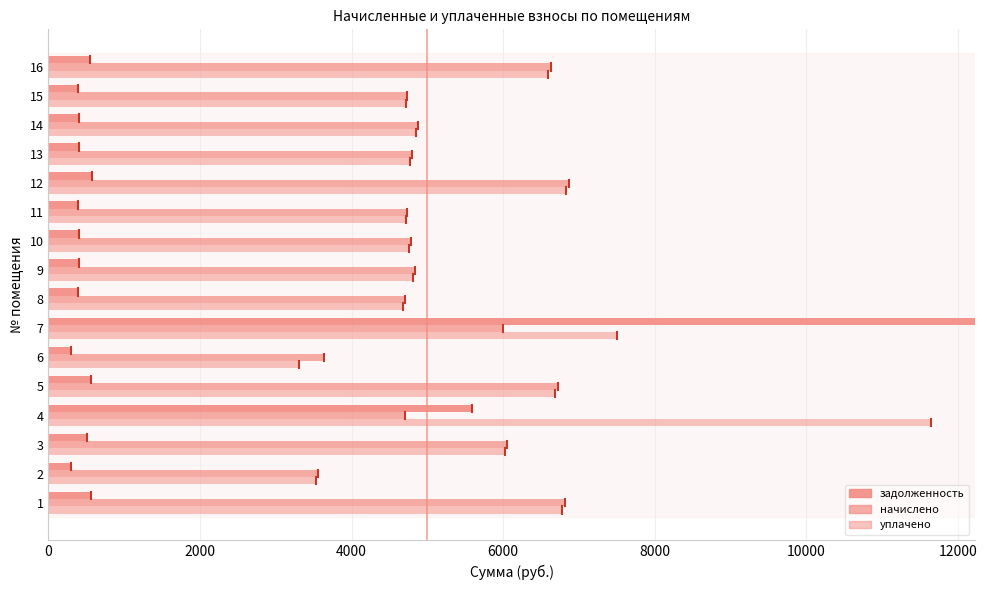

What is the maximum value shown in the chart?

22580.6